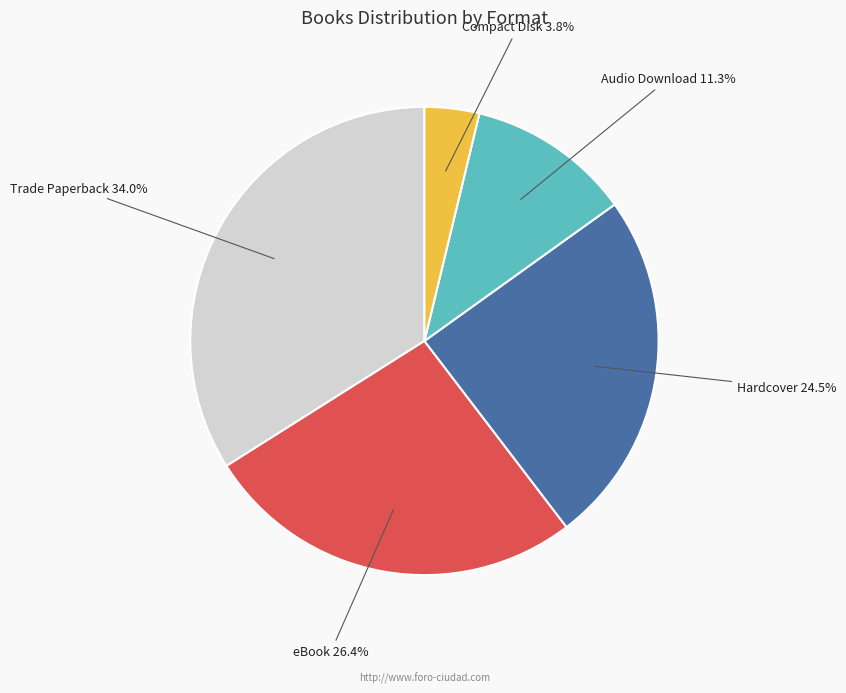

How many segments does this pie chart have?

5